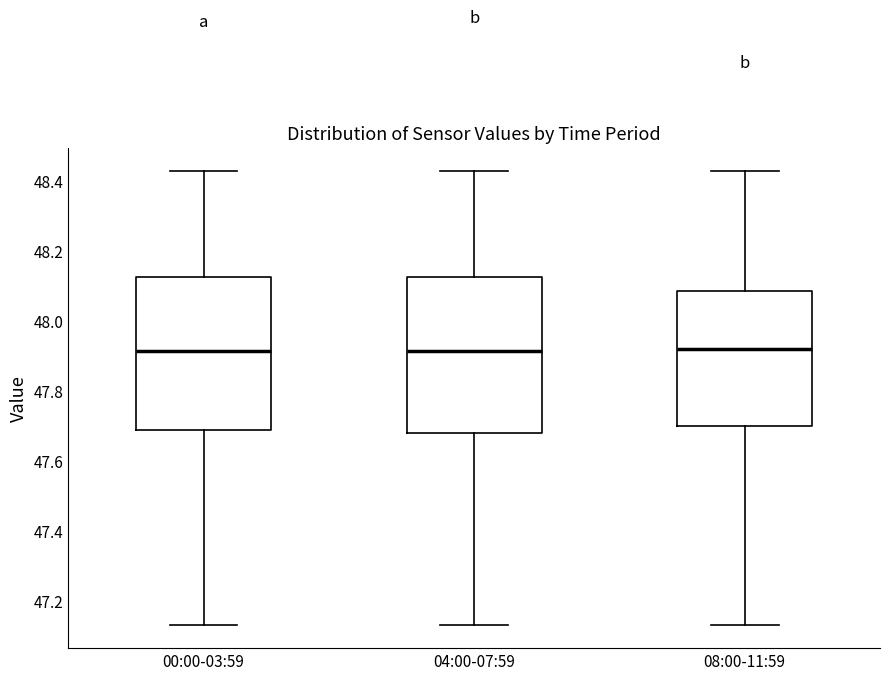

Reading left to right, read every box against the y-axis: the position of its median line, the range the box covers, and the ends of its whiskers. The values are not printed on the chart, so give them approximately, as read against the axis.

00:00-03:59: median 47.92, box 47.68 to 48.12, whiskers 47.14 to 48.44
04:00-07:59: median 47.92, box 47.68 to 48.12, whiskers 47.14 to 48.44
08:00-11:59: median 47.92, box 47.70 to 48.08, whiskers 47.14 to 48.44